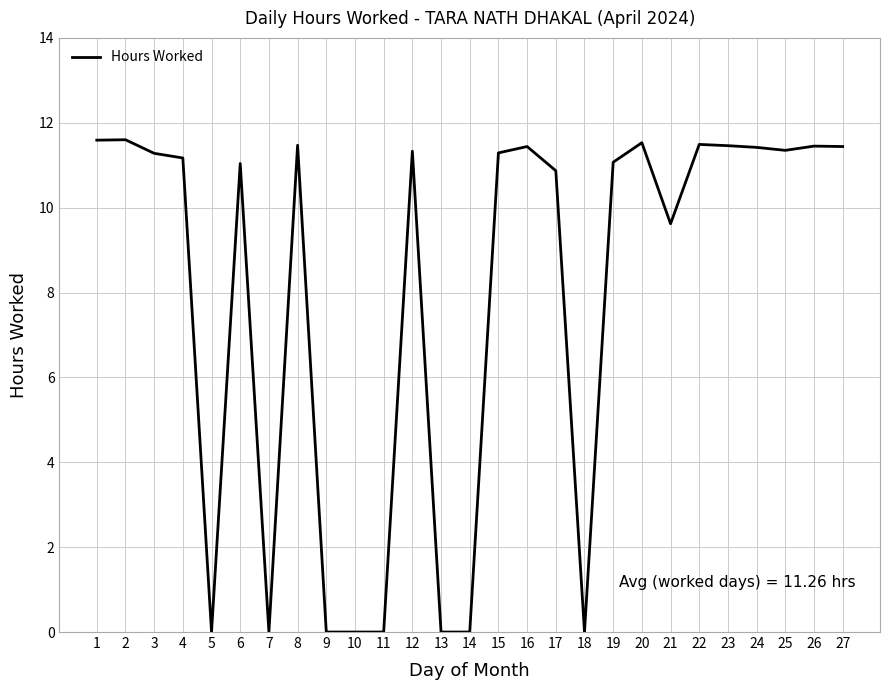

What is the change in value from 1 to 5?

-11.6